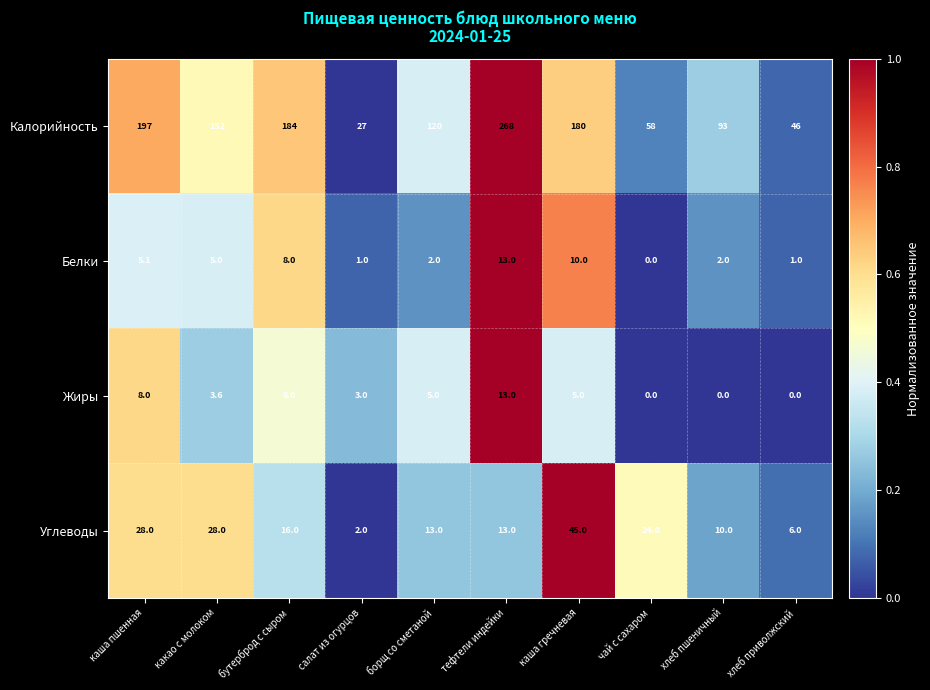

List the labels in order of Калорийность value, smallest first.

салат из огурцов, хлеб приволжский, чай с сахаром, хлеб пшеничный, борщ со сметаной, какао с молоком, каша гречневая, бутерброд с сыром, каша пшенная, тефтели индейки